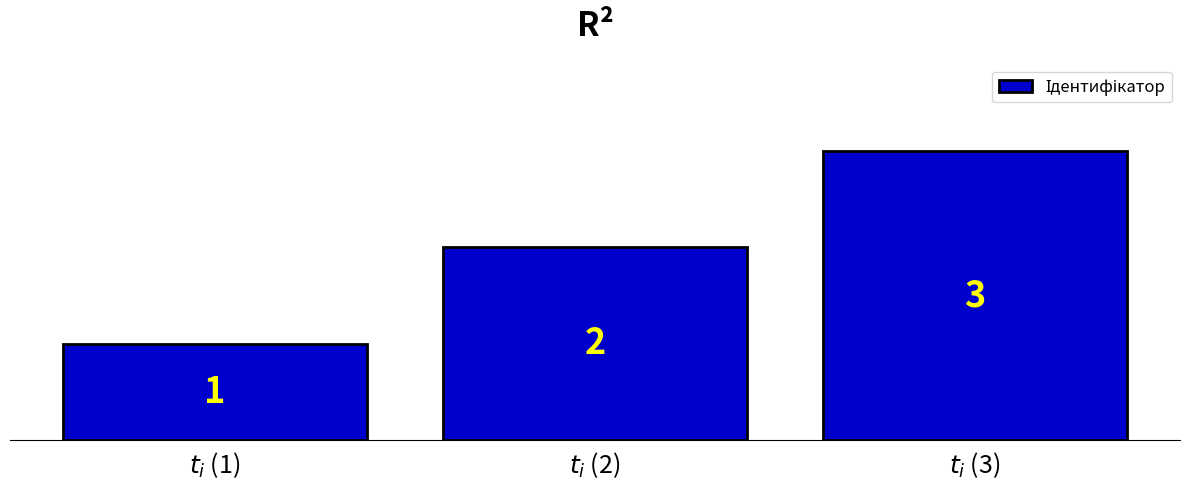

Rank the categories by value from highest to lowest.

$t_i$ (3), $t_i$ (2), $t_i$ (1)